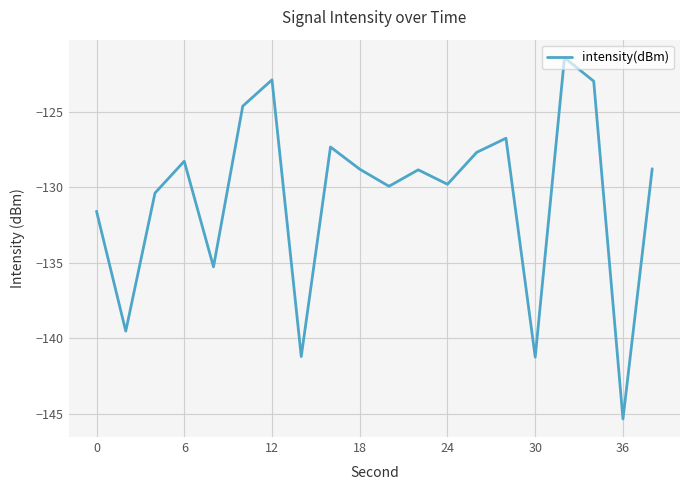

What is the difference between the maximum and minimum values?

24.0